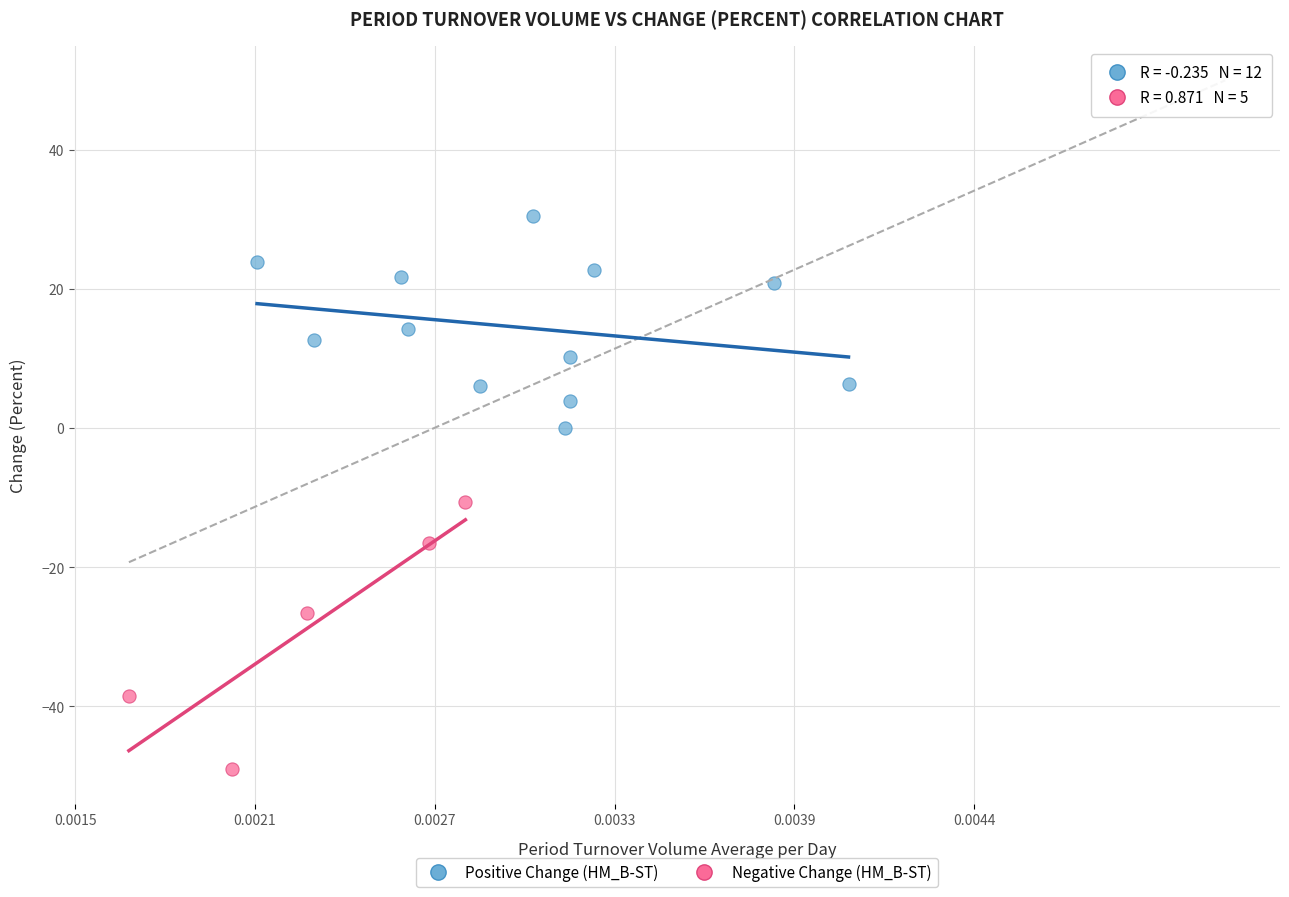

Which series has the widest spread of Y values?

Negative Change (HM_B-ST)